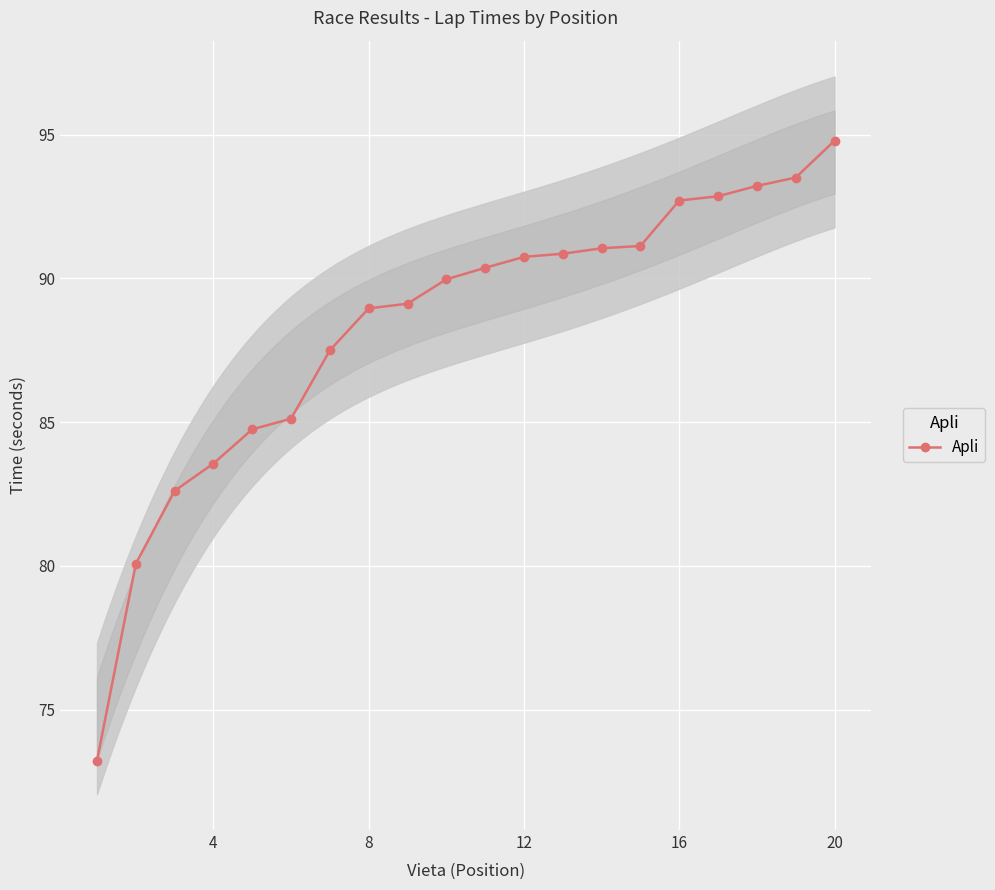

How many lines are shown in the chart?

1